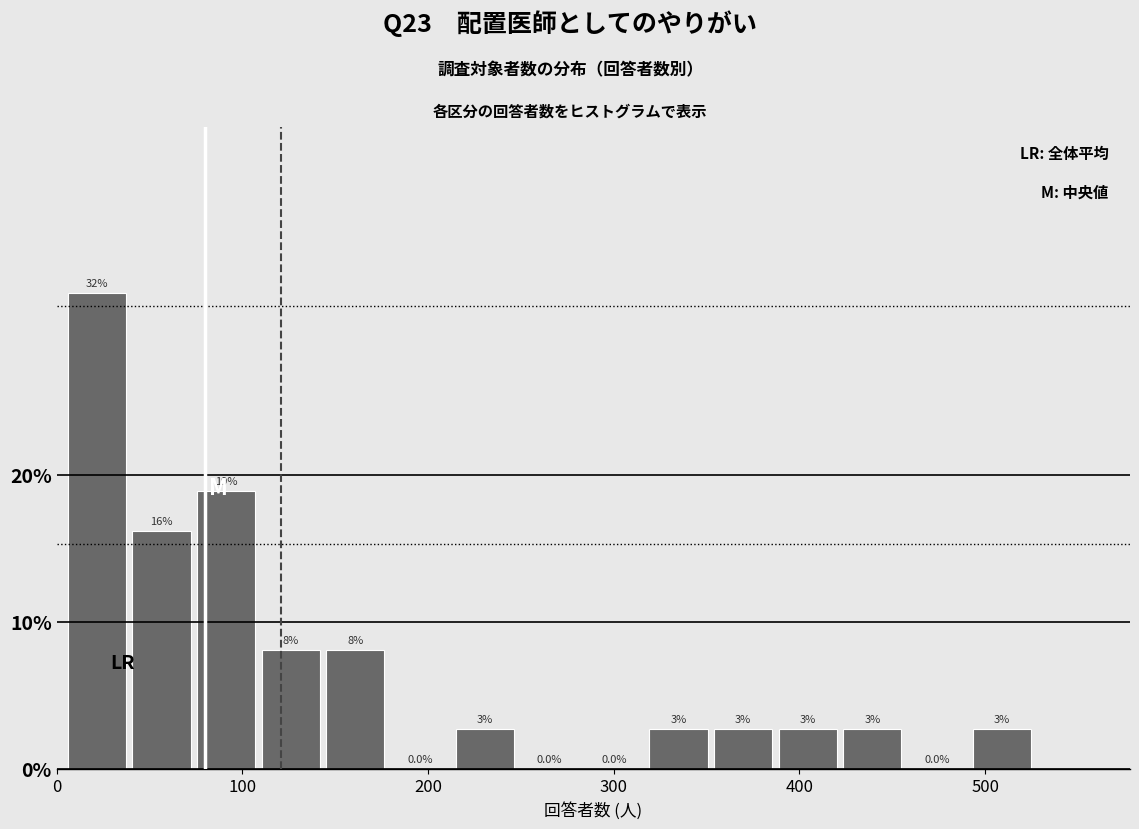

Around what value on the x-axis is the tallest bar? Give the approximate position of its centre, as read against the axis.

20